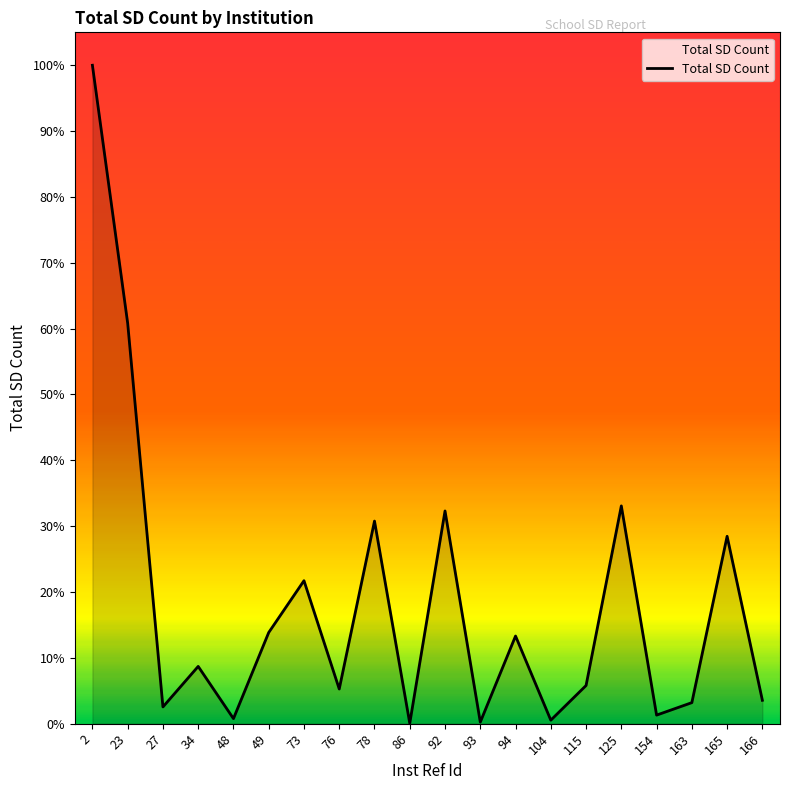

Does the chart display data point markers on the line(s)?

No